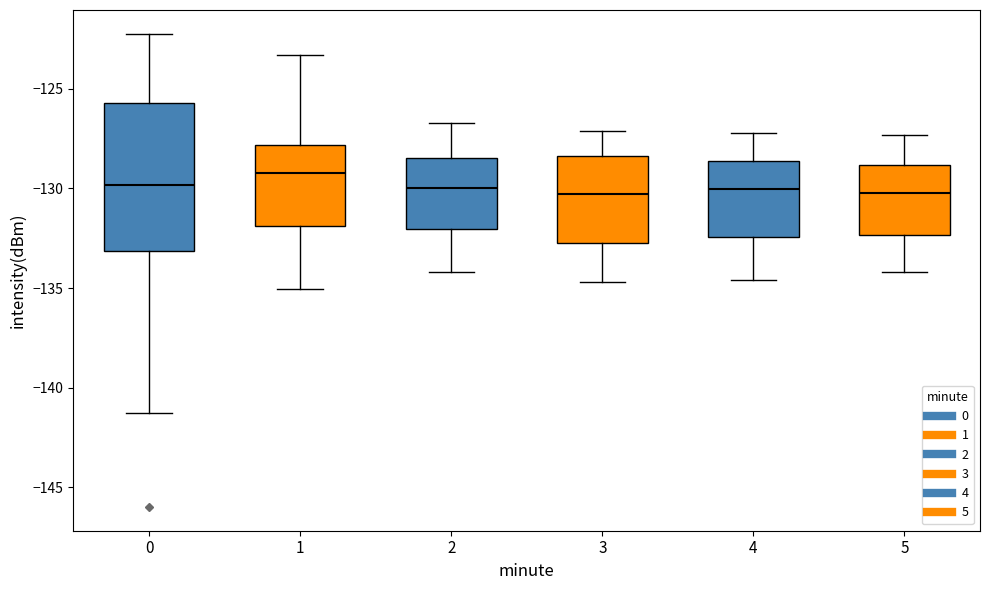

Reading left to right, read every box against the y-axis: the position of its median line, the range the box covers, and the ends of its whiskers. The values are not printed on the chart, so give them approximately, as read against the axis.

0: median -130.0, box -133.0 to -125.5, whiskers -141.5 to -122.0
1: median -129.0, box -132.0 to -128.0, whiskers -135.0 to -123.5
2: median -130.0, box -132.0 to -128.5, whiskers -134.0 to -126.5
3: median -130.5, box -132.5 to -128.5, whiskers -134.5 to -127.0
4: median -130.0, box -132.5 to -128.5, whiskers -134.5 to -127.0
5: median -130.0, box -132.5 to -129.0, whiskers -134.0 to -127.5